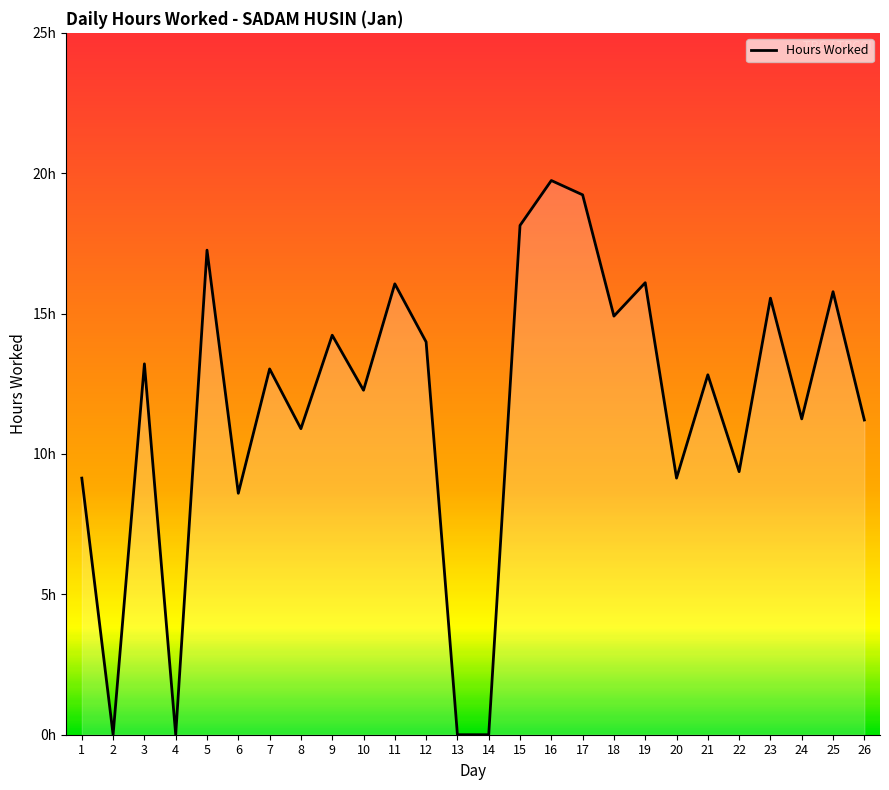

What is the average value?

11.6